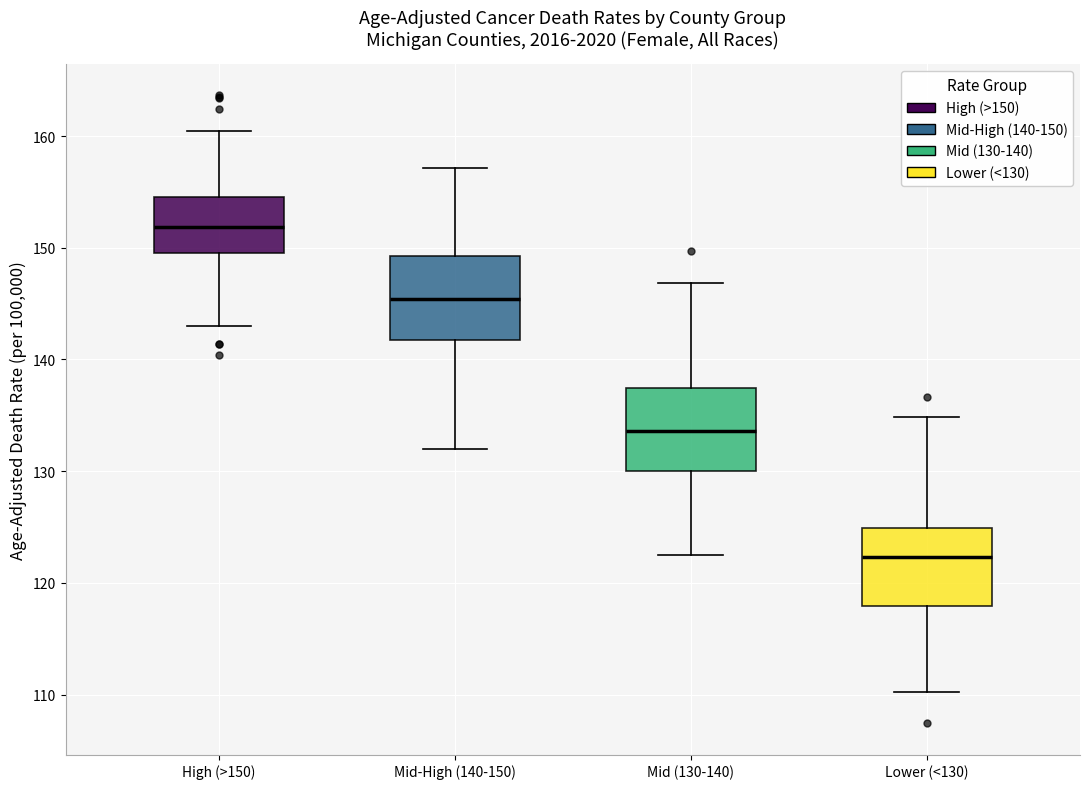

Reading left to right, transcribe this box plot: for each box, give where its median line is, the range the box spans, and where its two whiskers end, as read against the y-axis. The values are not printed on the chart, so give them approximately, as read against the axis.

High (>150): median 152, box 150 to 155, whiskers 143 to 160
Mid-High (140-150): median 145, box 142 to 149, whiskers 132 to 157
Mid (130-140): median 134, box 130 to 137, whiskers 123 to 147
Lower (<130): median 122, box 118 to 125, whiskers 110 to 135